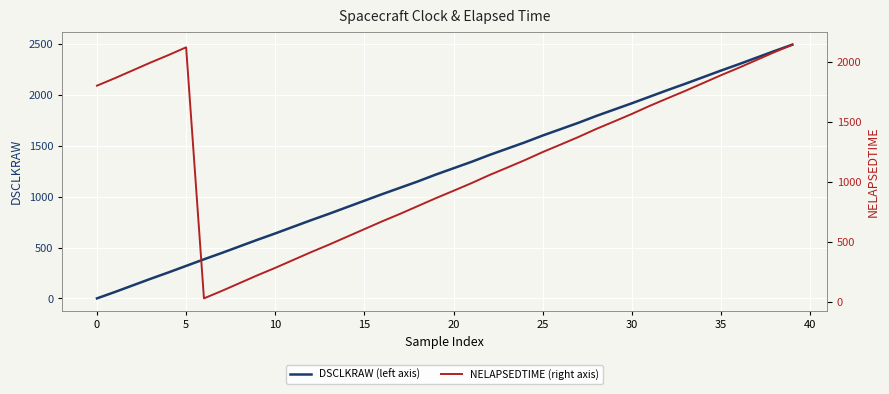

What is the label of the 5th point from the right?

35